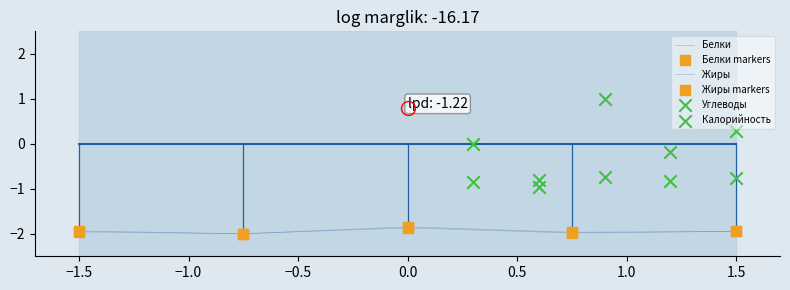

Which series contains the lowest Y value?

Жиры